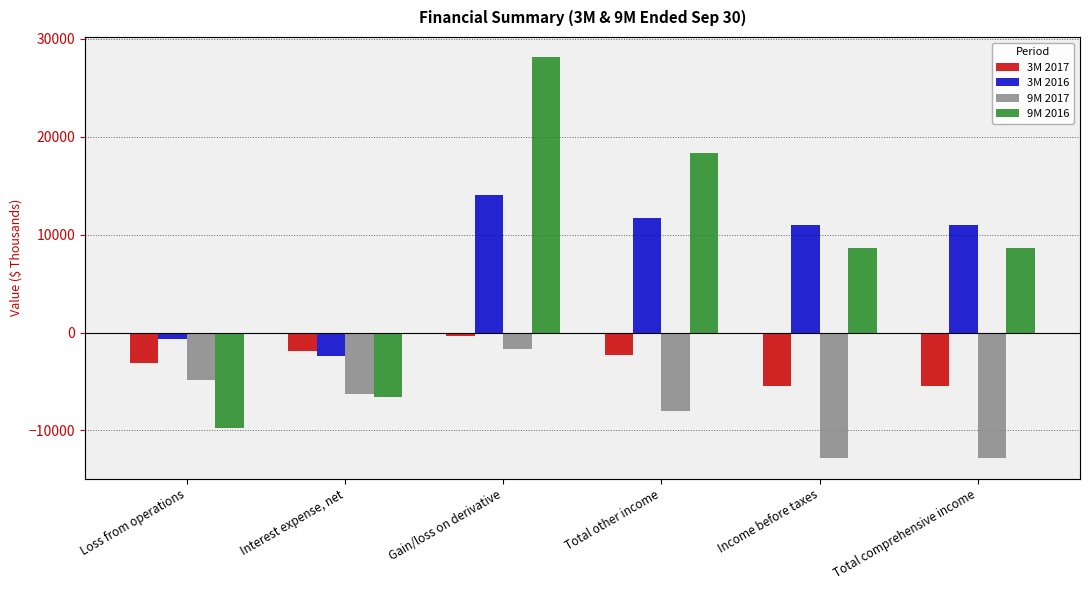

How many distinct data groups are displayed?

4